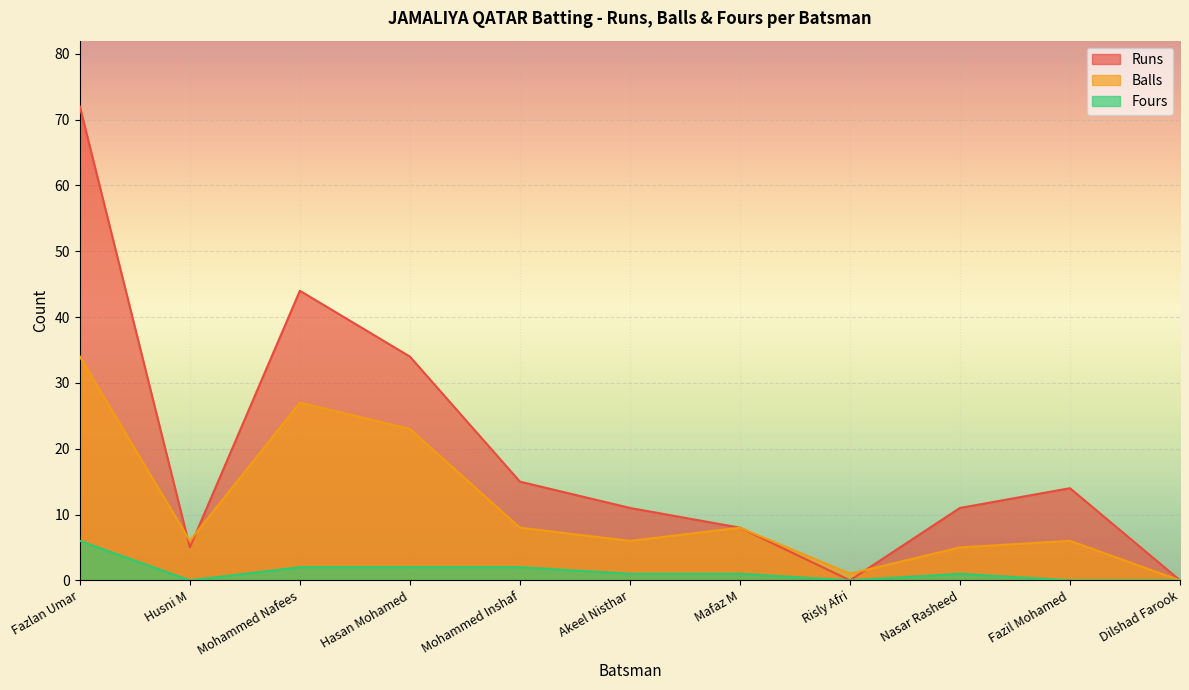

What is the sum of all Fours values?

15